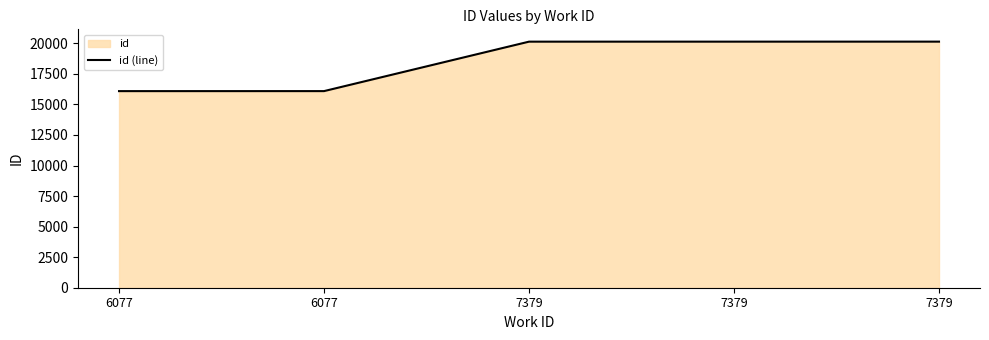

True or false: the data shows 20135 at 7379.

True